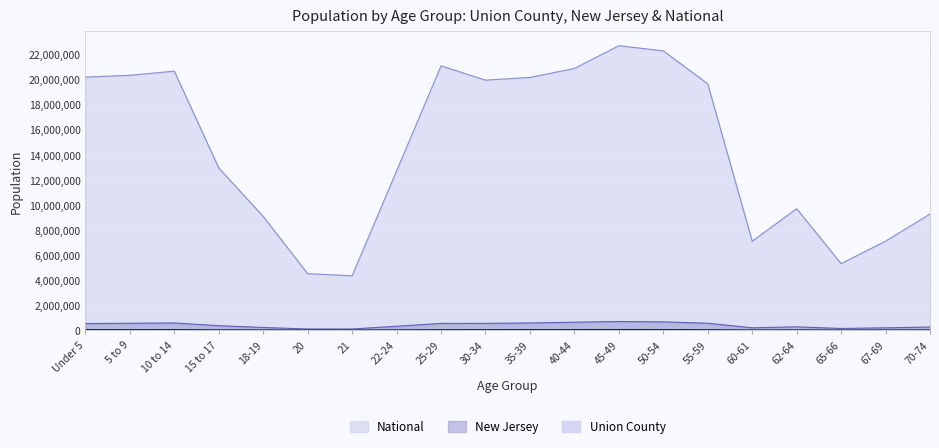

Which series has the widest spread of values?

National